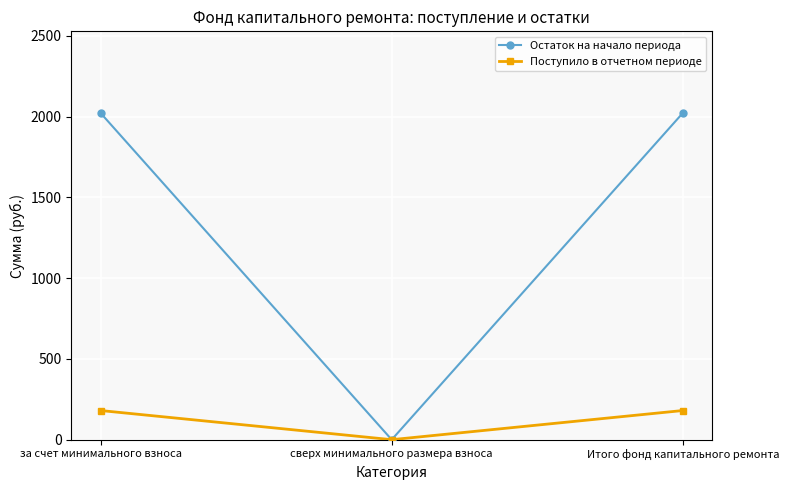

Is this an area chart (filled region under the line)?

No